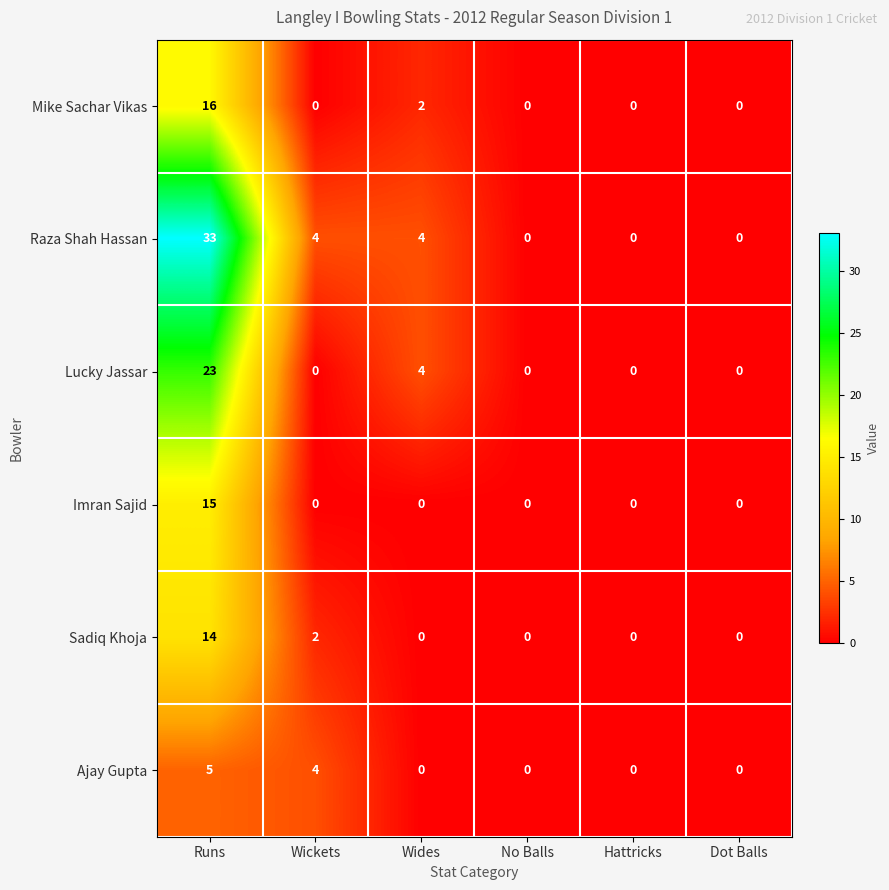

Which category has the highest value across all series?

Runs